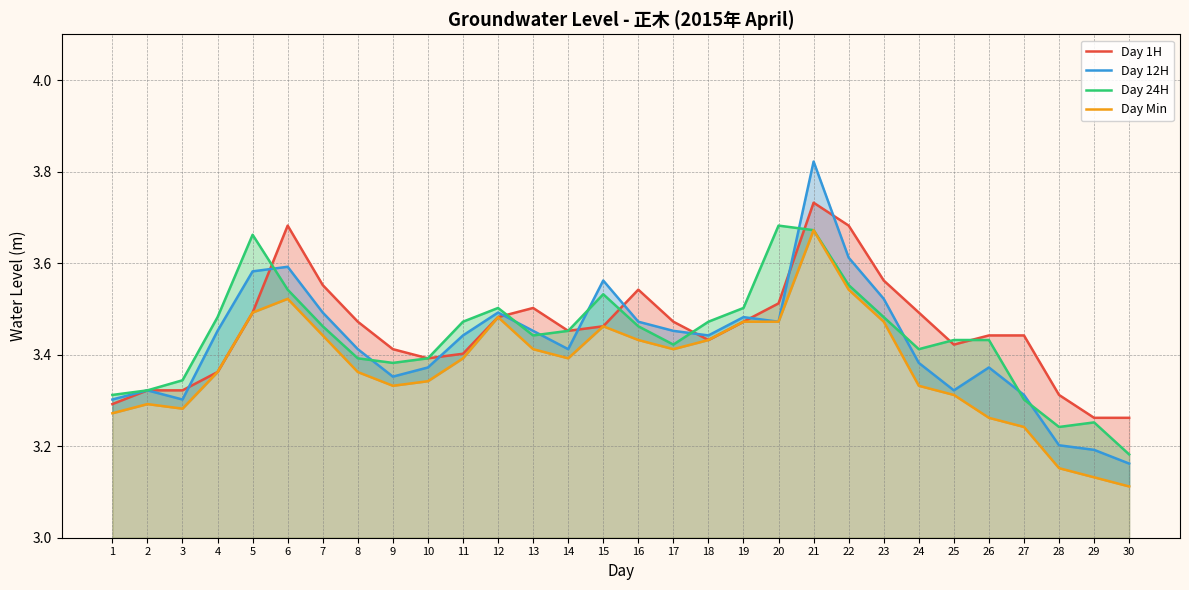

True or false: Day 1H and Day Min intersect in this chart.

False